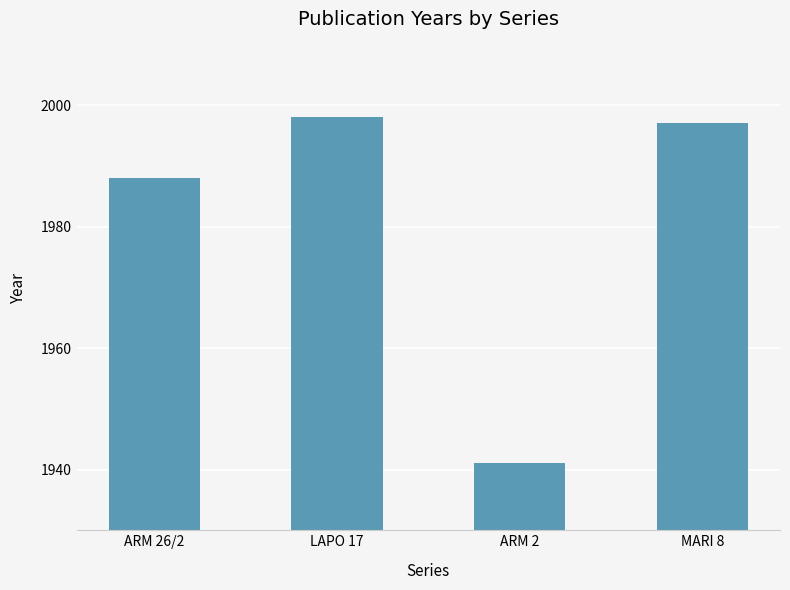

Which category has the lowest value across all series?

ARM 2